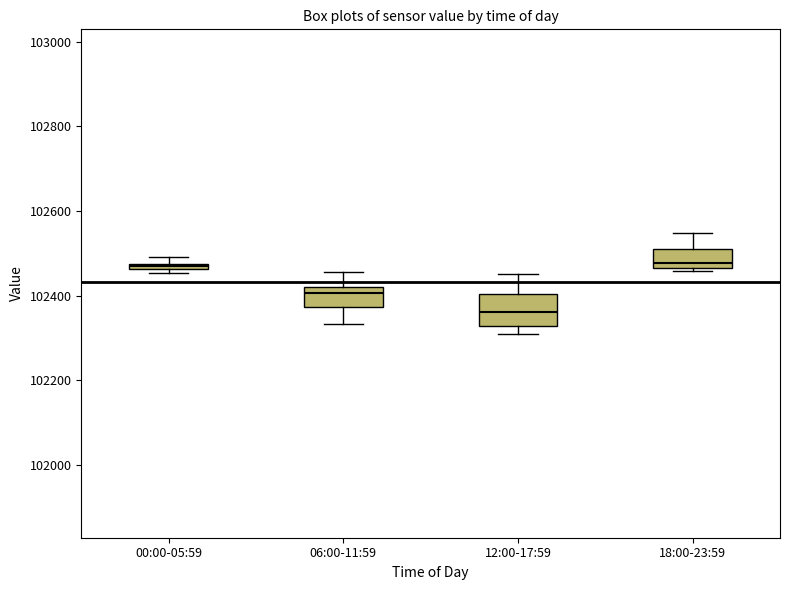

Where is the lower edge of the box for 12:00-17:59 on the y-axis? The values are not printed on the chart, so give them approximately, as read against the axis.

102320